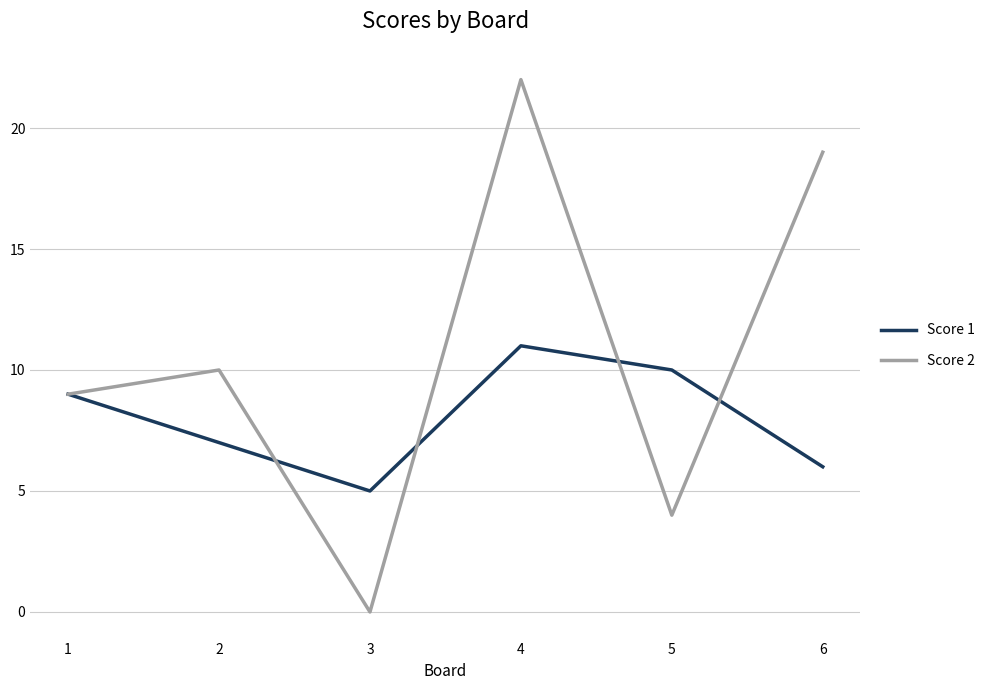

After their last crossing, which series has the higher values: Score 2 or Score 1?

Score 2